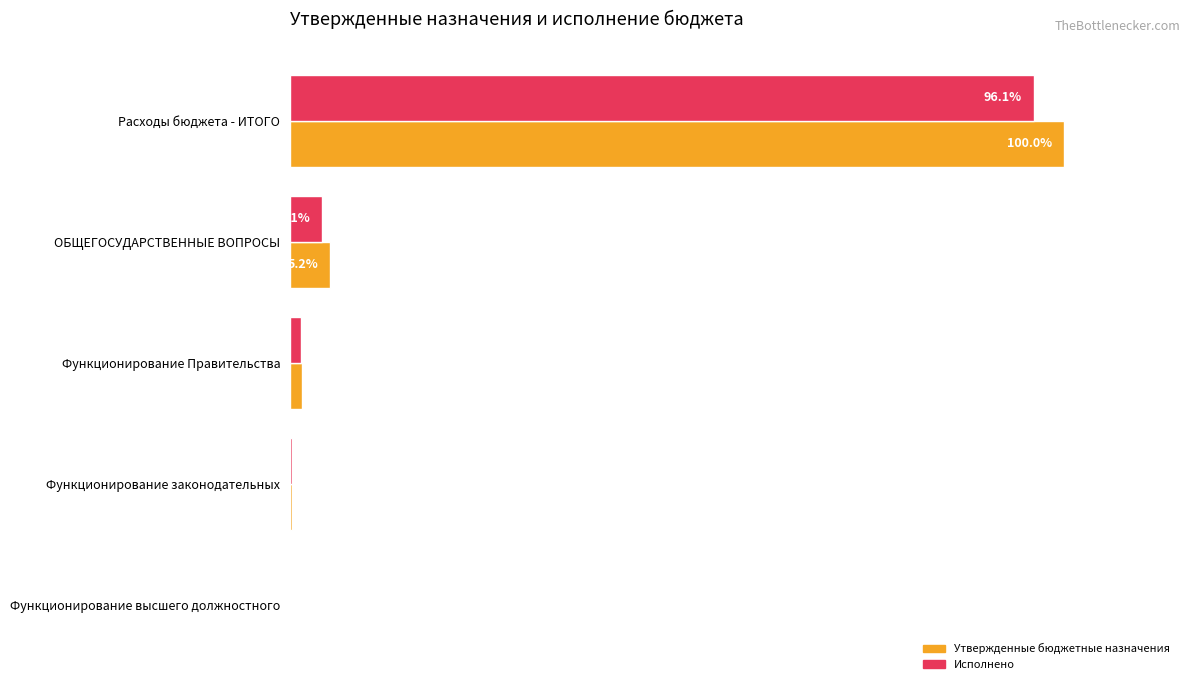

Which category has the highest value in the Утвержденные бюджетные назначения series?

Расходы бюджета - ИТОГО